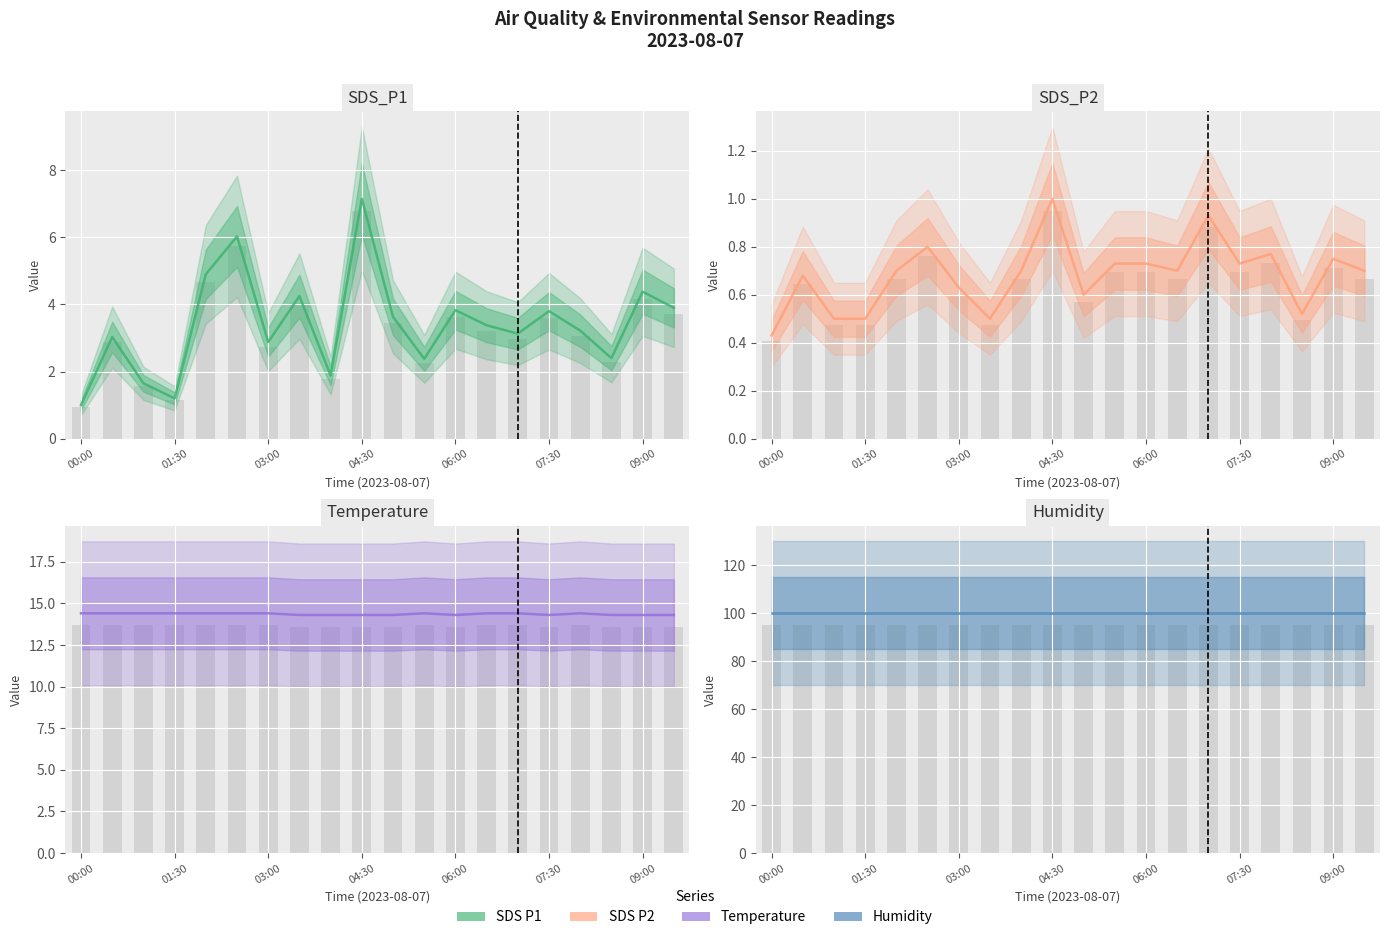

How many categories are shown in the chart?

20